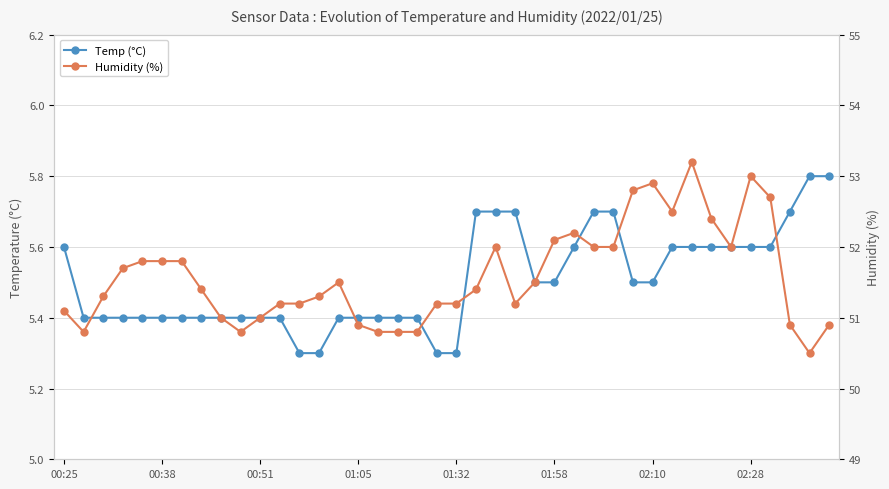

True or false: Temp (°C) and Humidity (%) cross at least once.

False